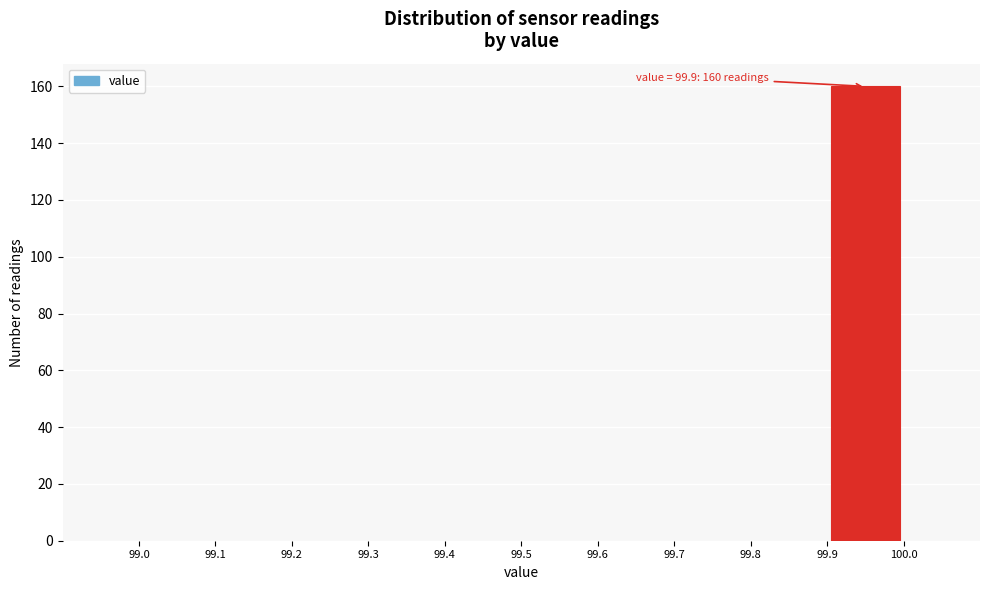

Which range on the x-axis has the tallest bar?

99.9 to 100.0